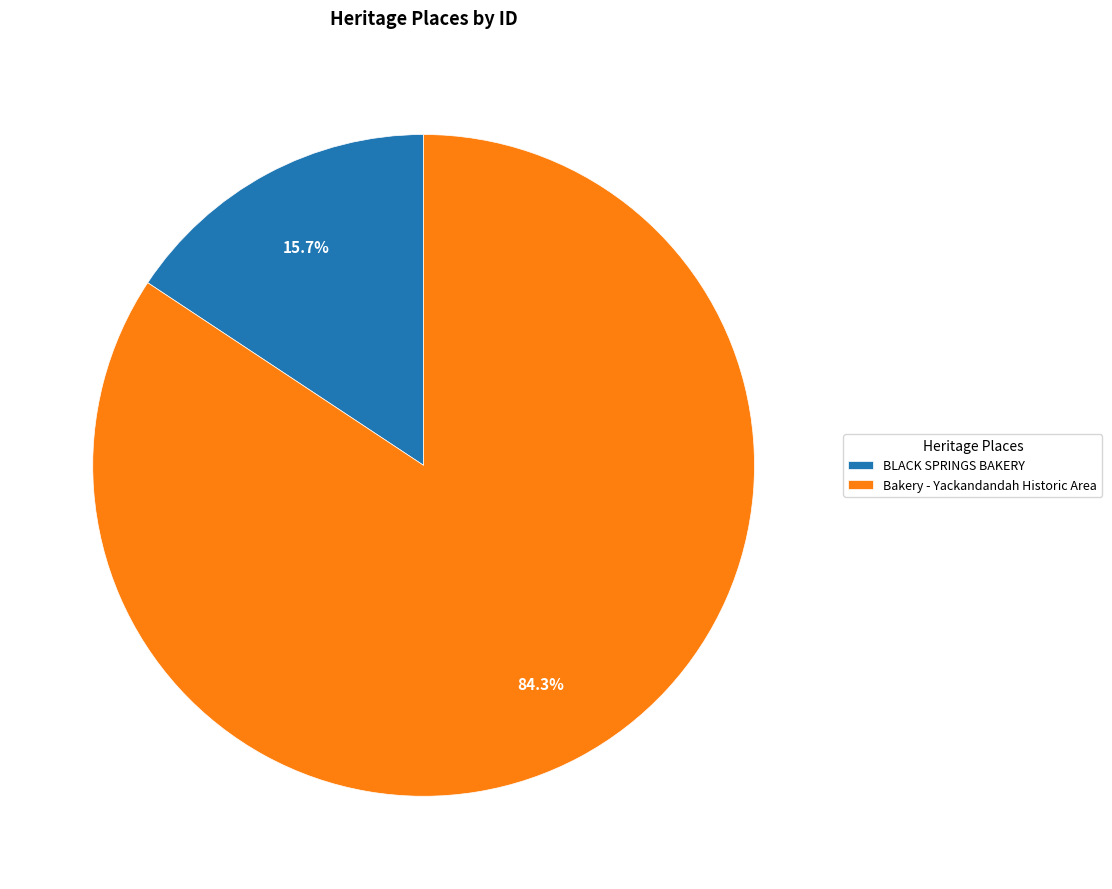

How many segments does this pie chart have?

2